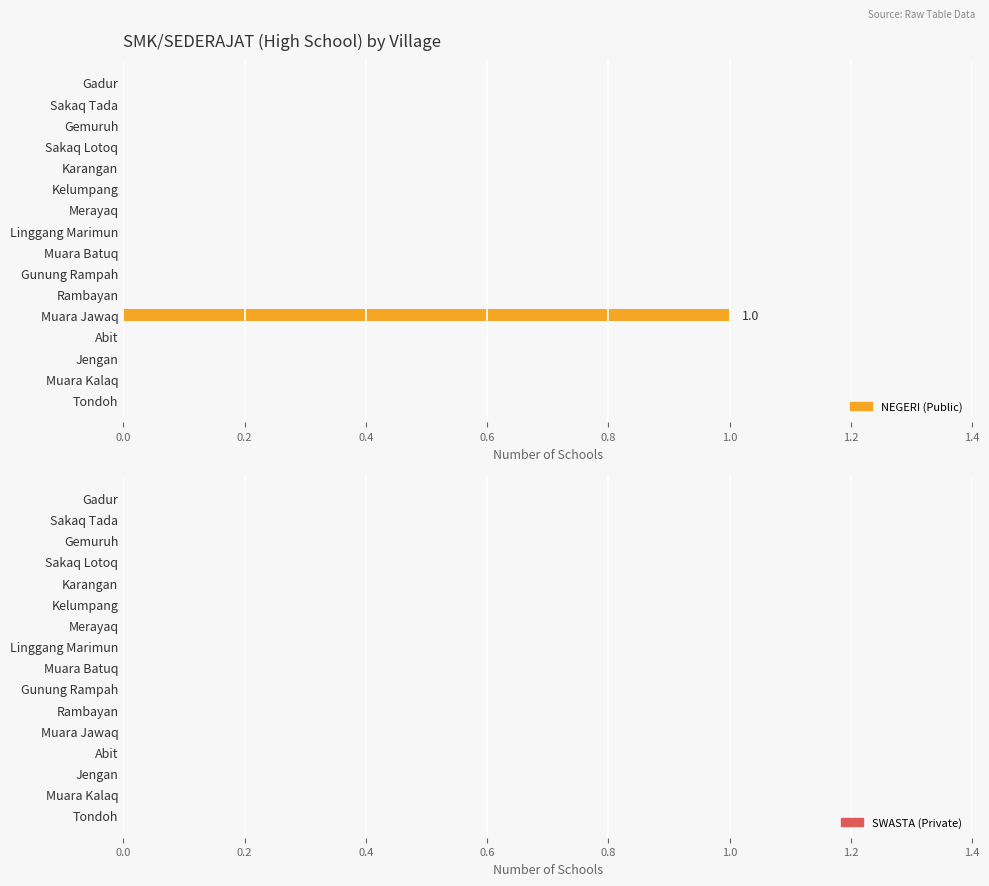

Which has a higher value, Muara Kalaq or Muara Jawaq?

Muara Jawaq